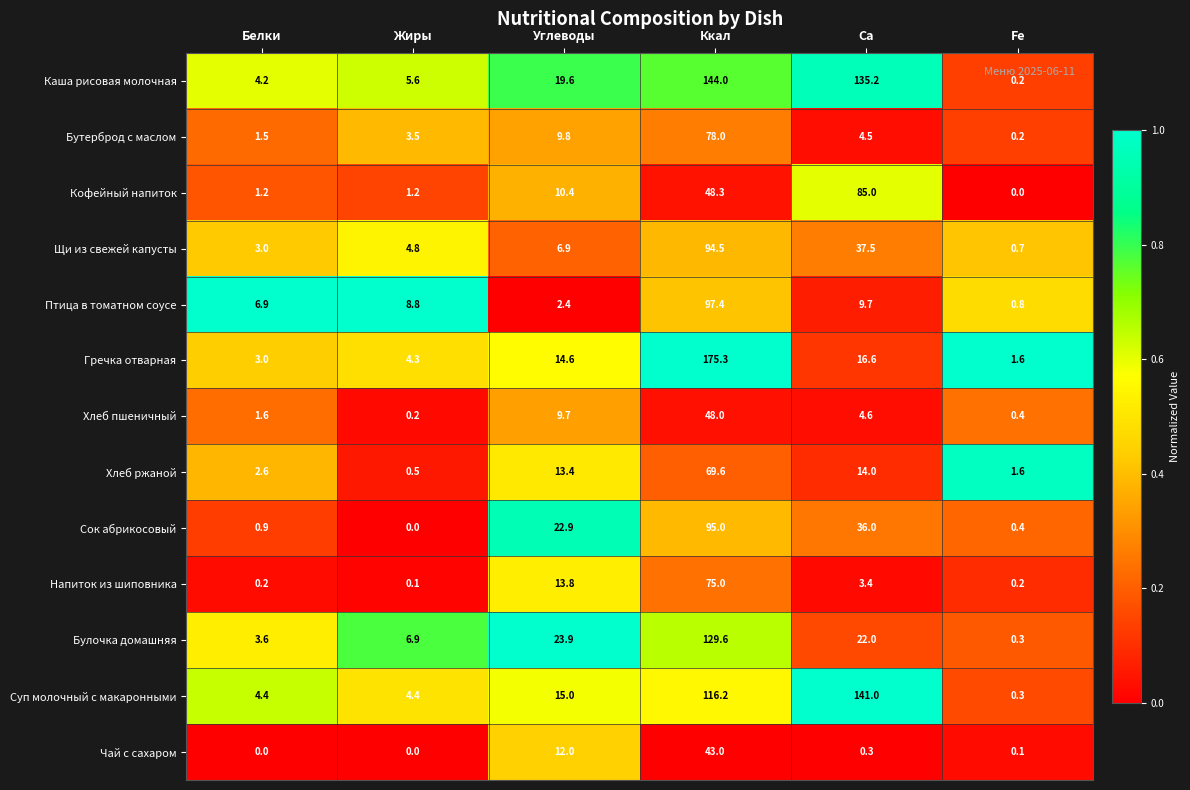

At which category is the sum across all series the highest?

Ккал